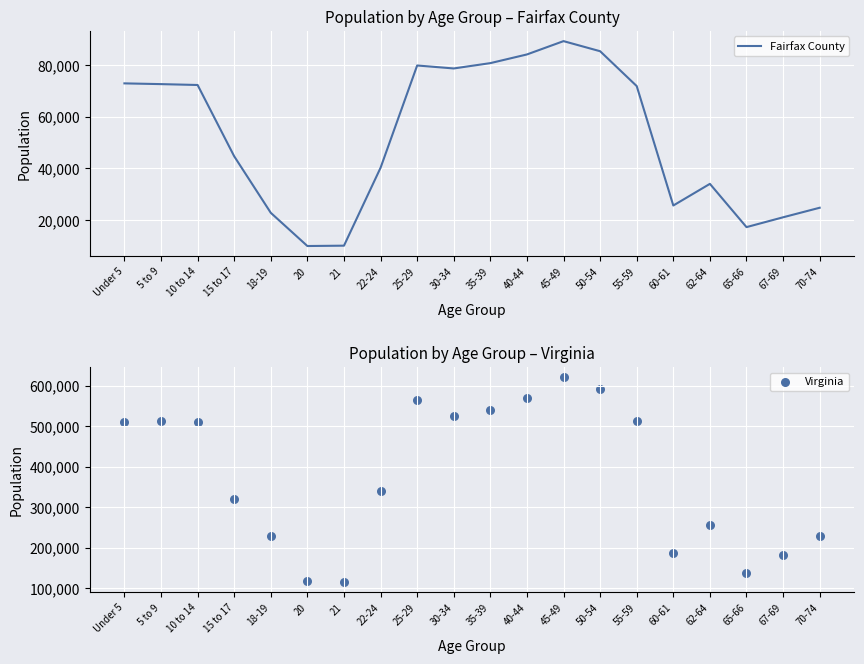

Which series contains the highest Y value?

Virginia